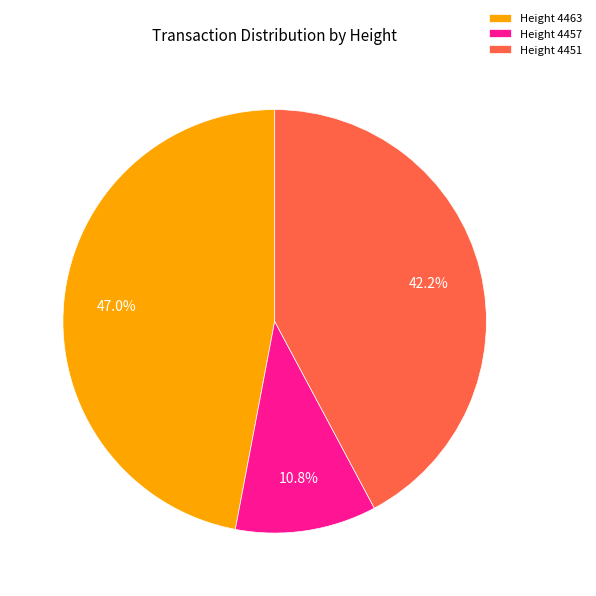

Is the sum of Height 4463 and Height 4457 greater than half?

Yes